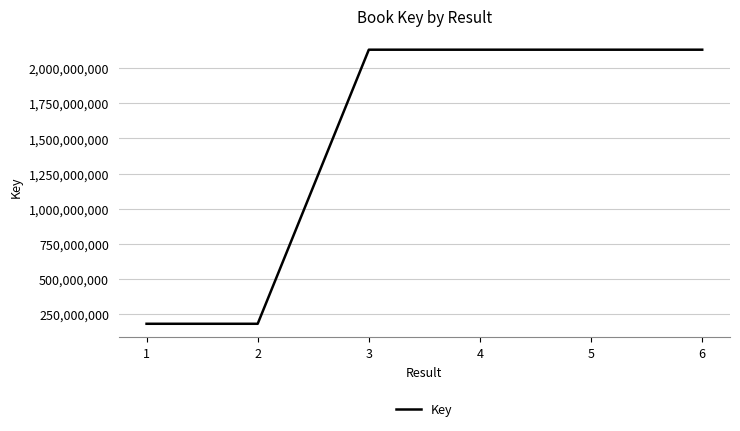

True or false: there are more than 2 points higher than both neighbors.

False